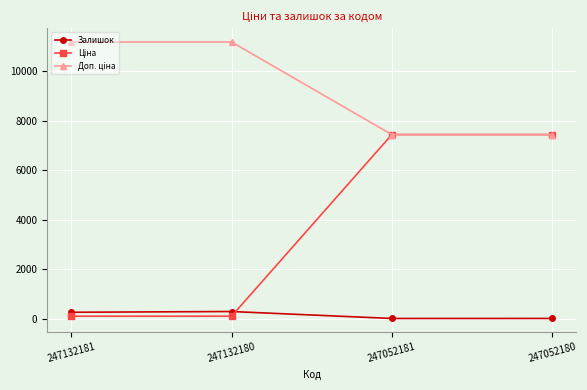

At how many categories does at least one series exceed 9371?

2